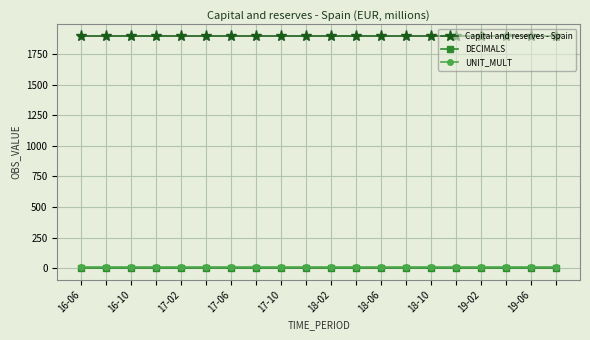

True or false: Capital and reserves - Spain and DECIMALS cross at least once.

False